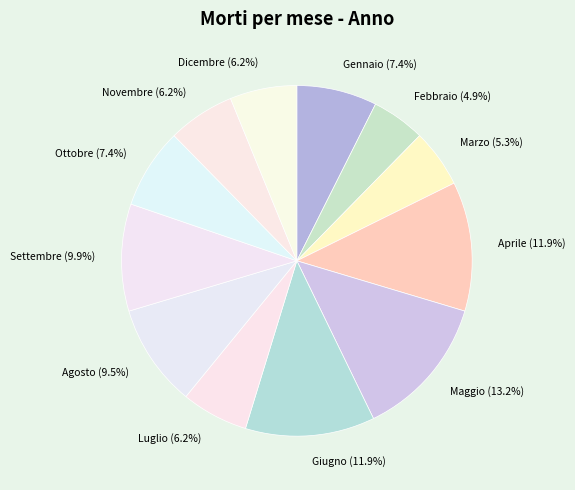

Approximately how many times larger is the value at Gennaio compared to Marzo?

1.4